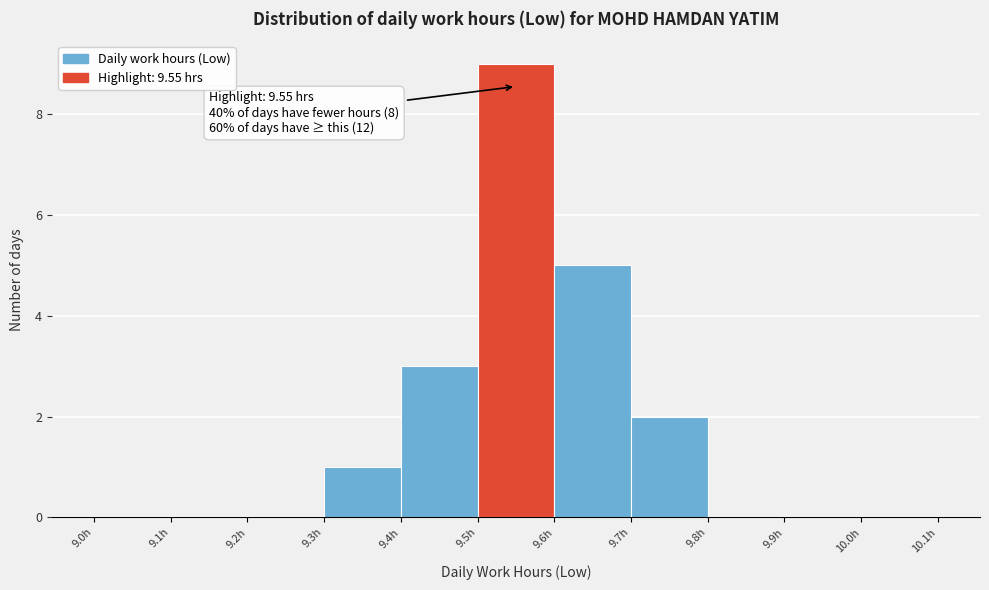

Over which range of the x-axis is the bar tallest?

9.5 to 9.6